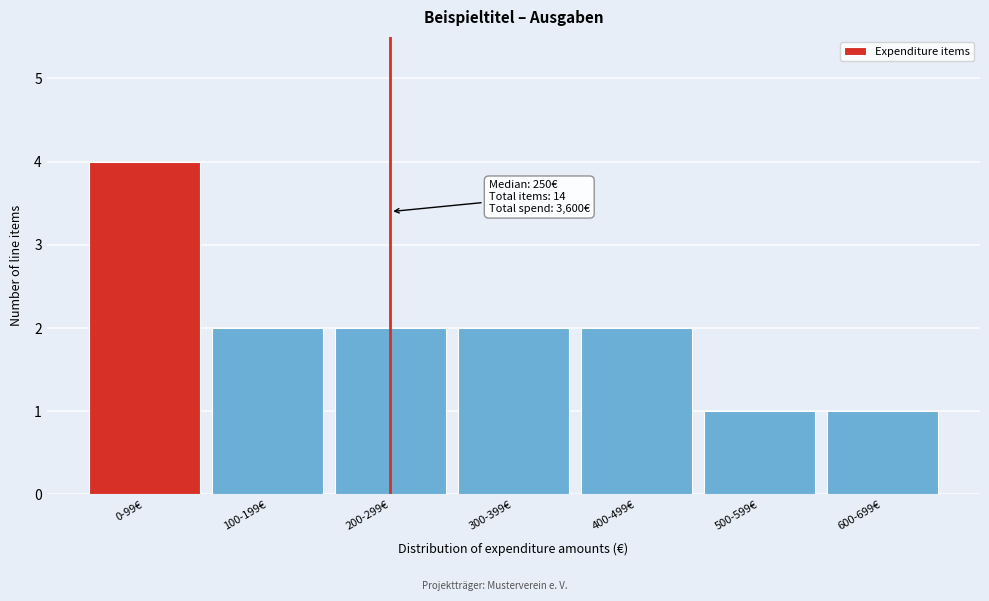

Reading right to left, what are all the values shown in this chart?

1	1	2	2	2	2	4